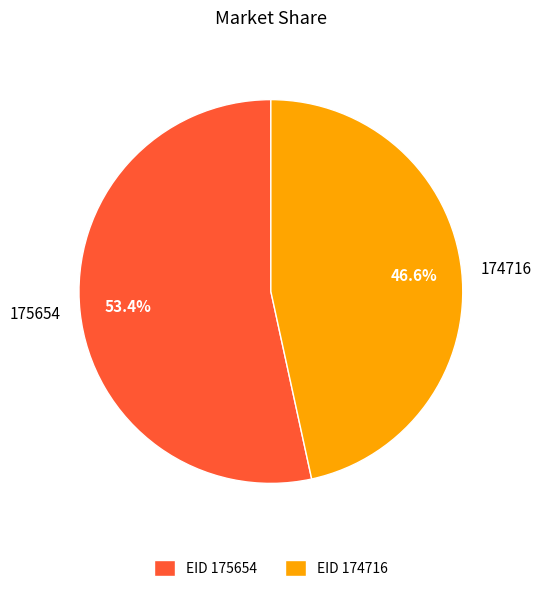

What percentage is the 174716 slice, to the nearest percent?

47%